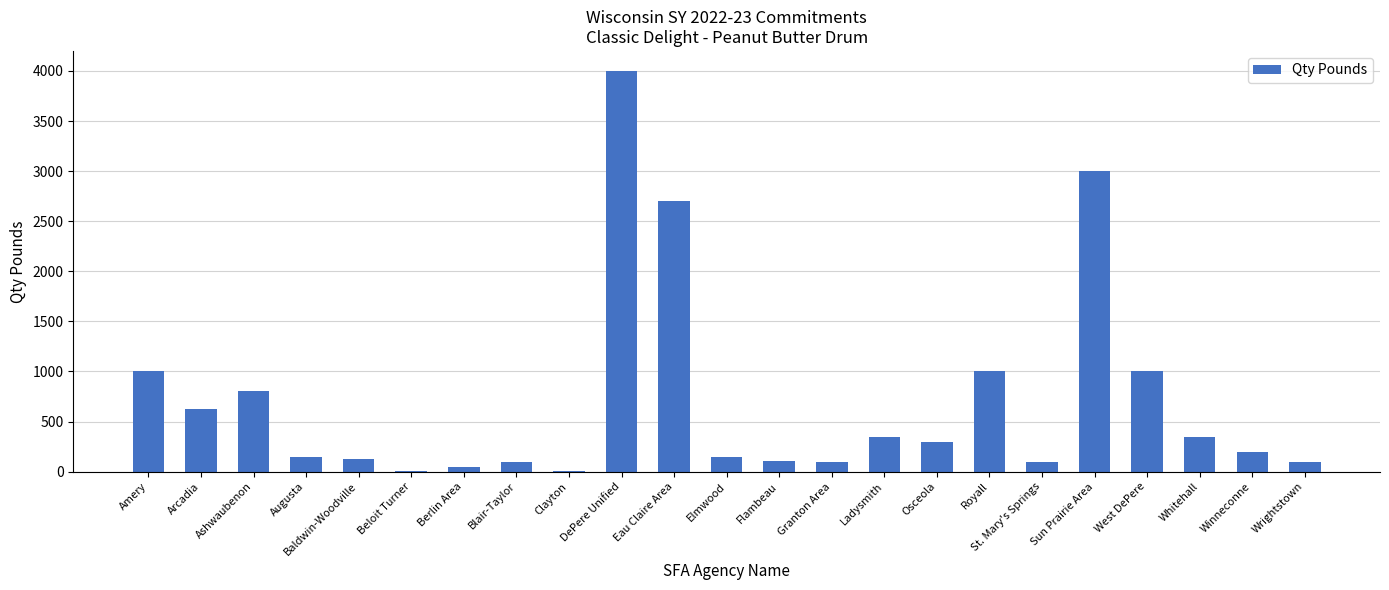

What is the change in value from Sun Prairie Area to West DePere?

-2000